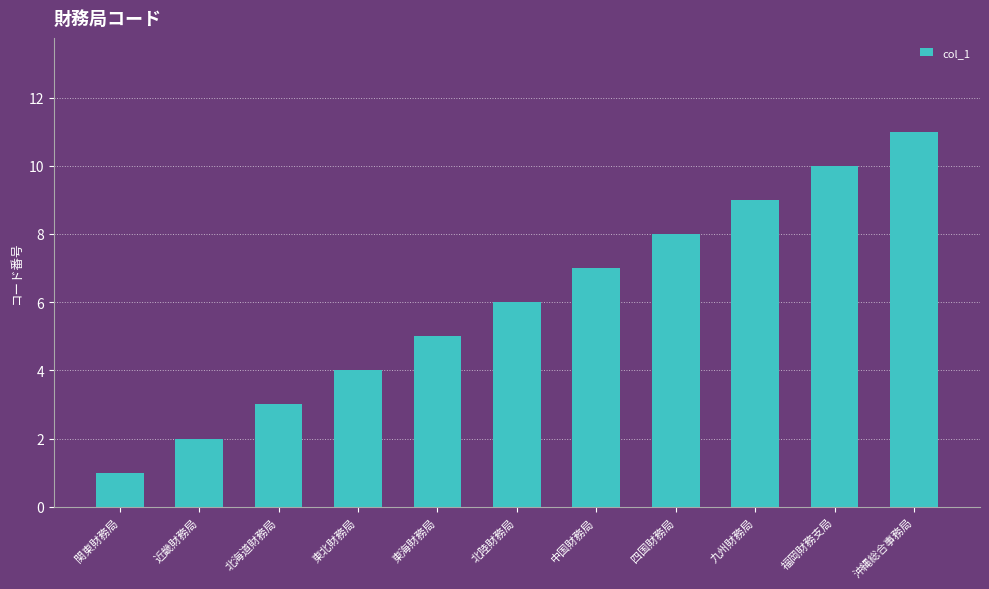

What position from the left is 中国財務局?

7